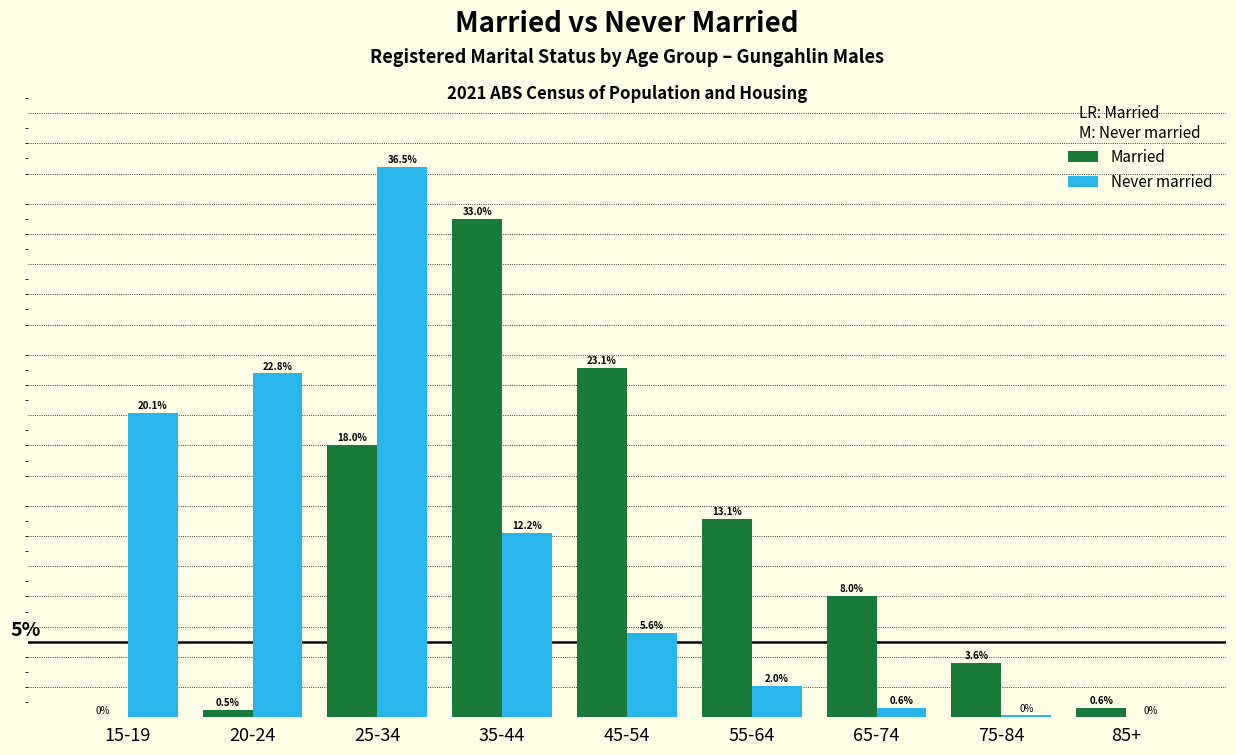

Where is Never married nearest to the value 18?

15-19